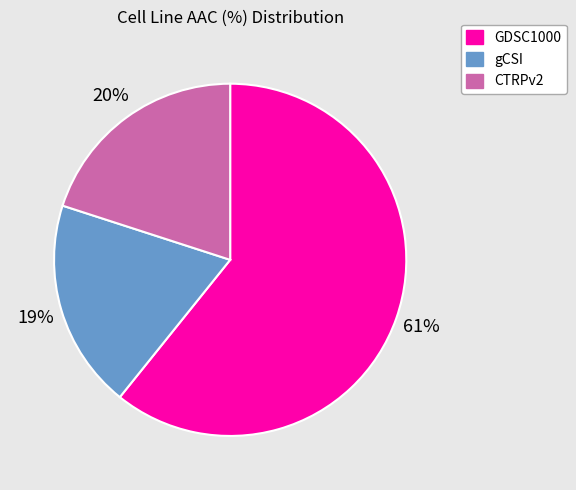

What is the majority slice?

GDSC1000